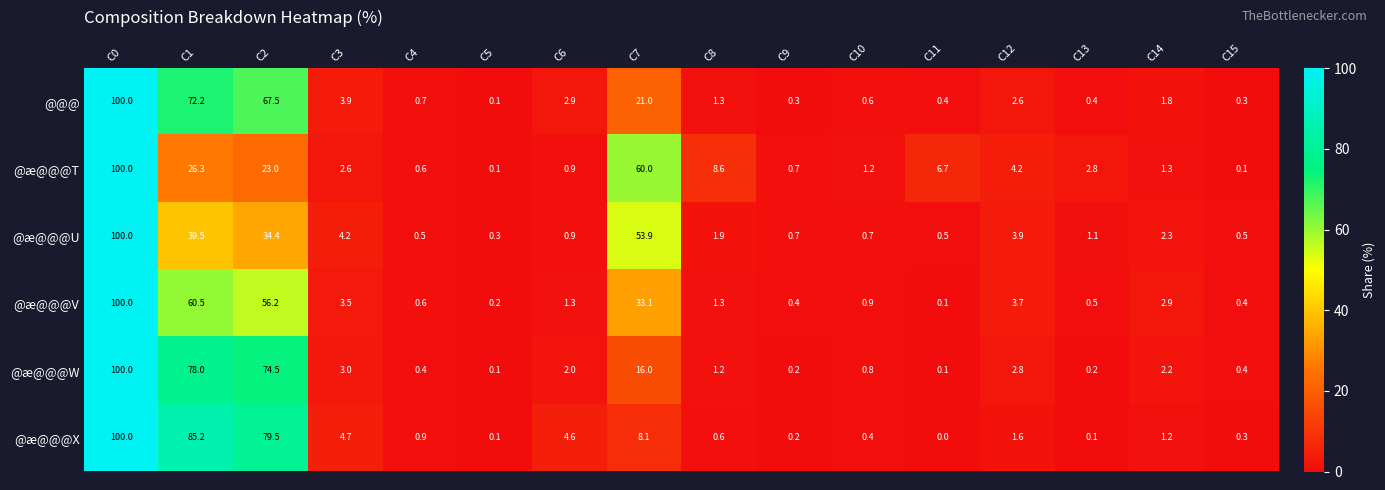

Which category has the highest value across all series?

C0